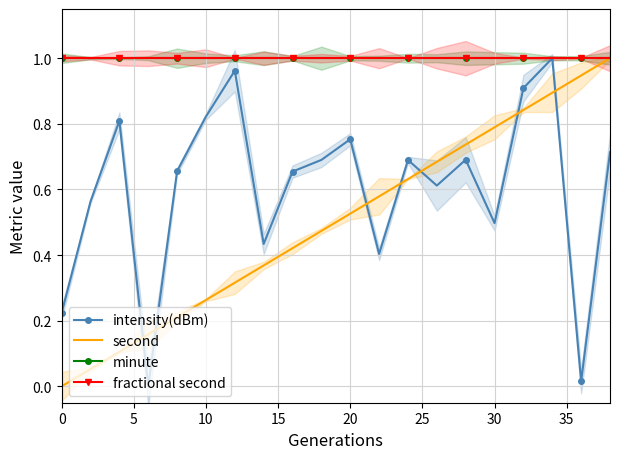

The value of second at 9 is 0.7. True or false?

False